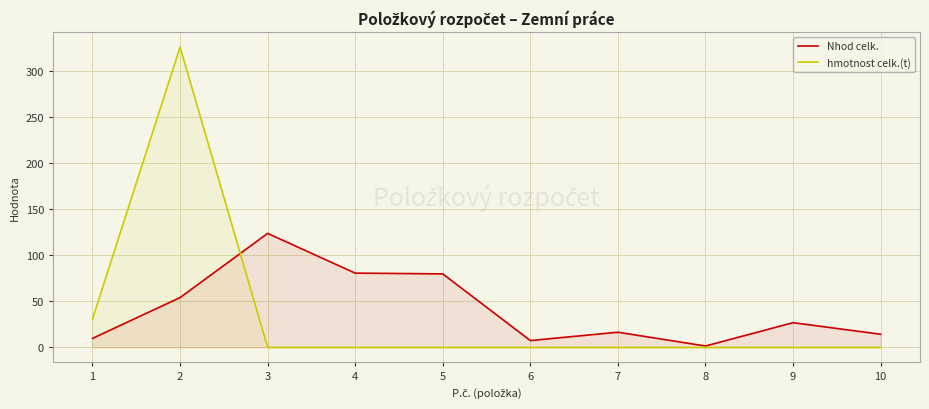

What is the average value of the Nhod celk. series?

41.4